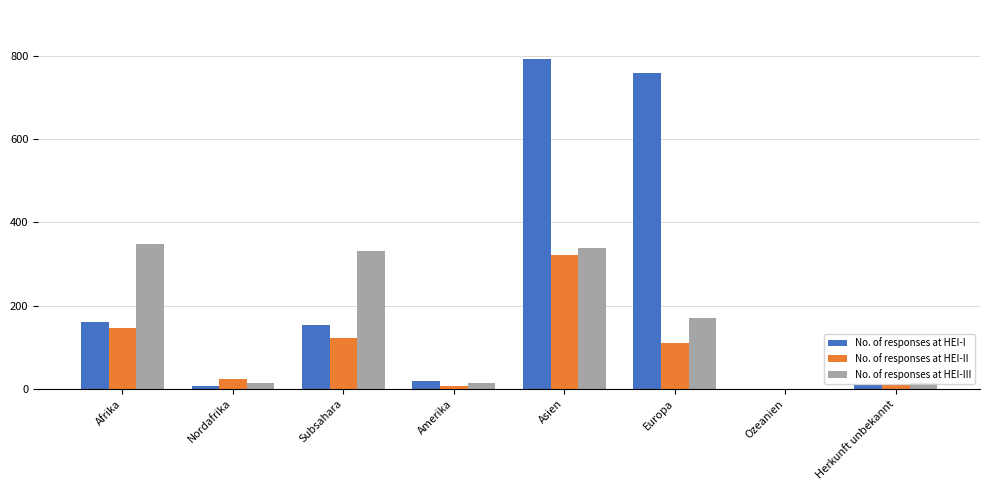

At which category is the sum across all series the highest?

Asien